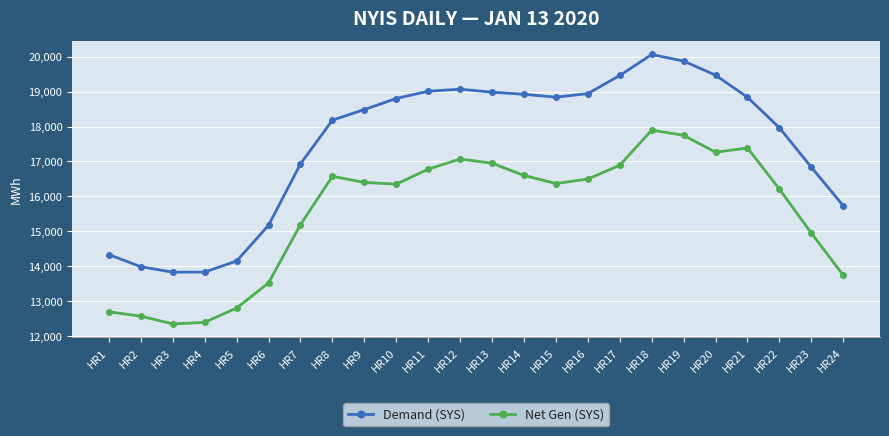

Which label corresponds to the largest value in the chart?

HR18